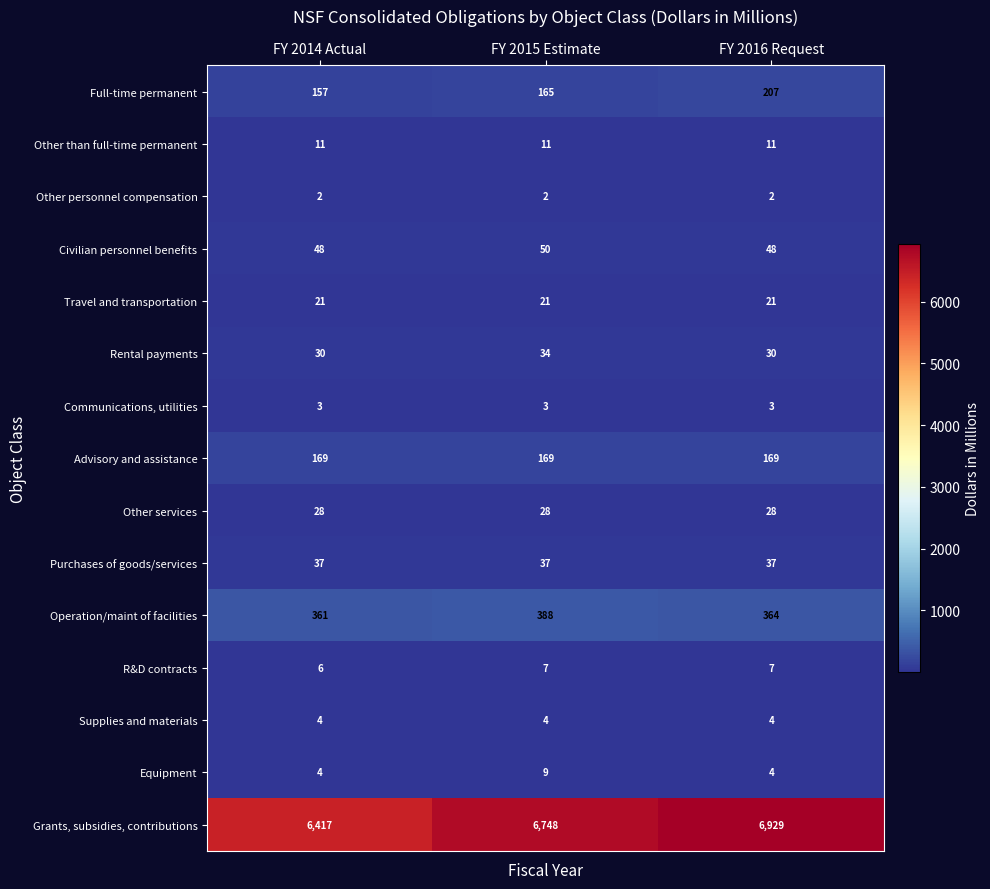

True or false: Other than full-time permanent has a value of 11 at FY 2014 Actual.

True